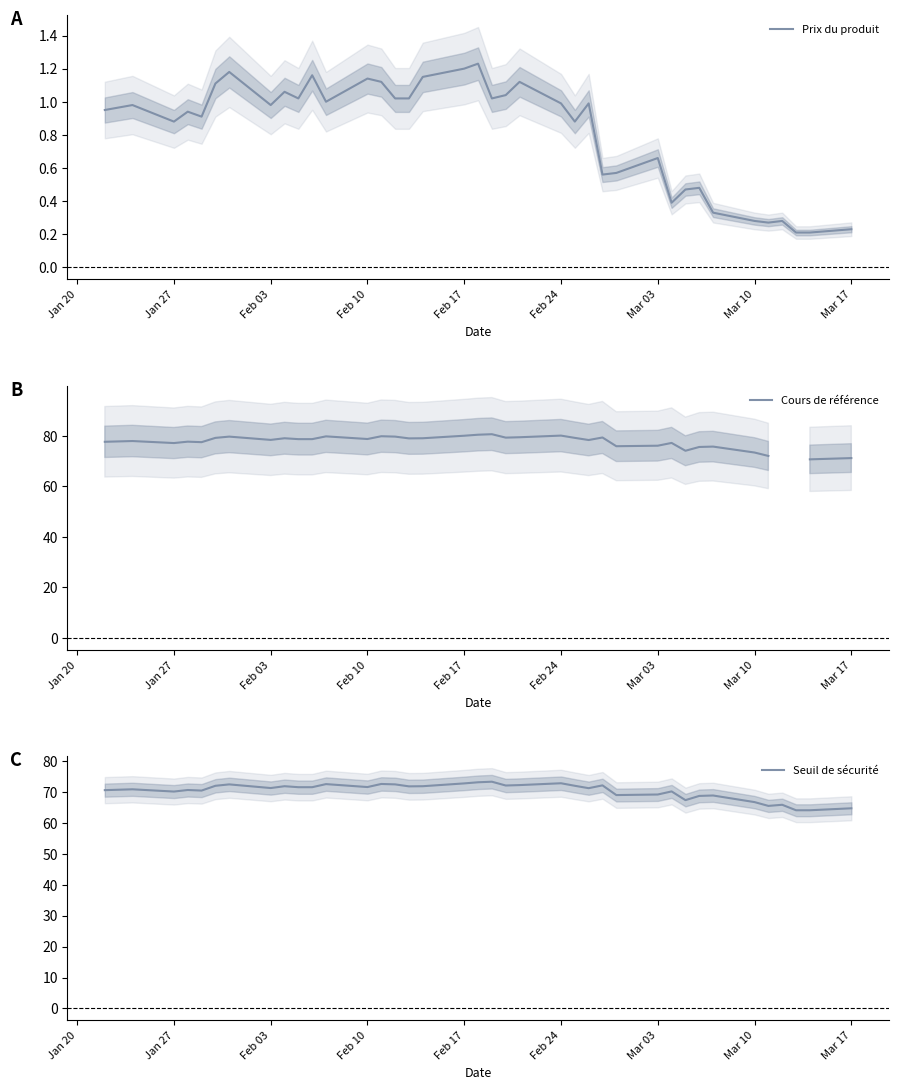

The value of Prix du produit at Mar 10 is 0.1. True or false?

False